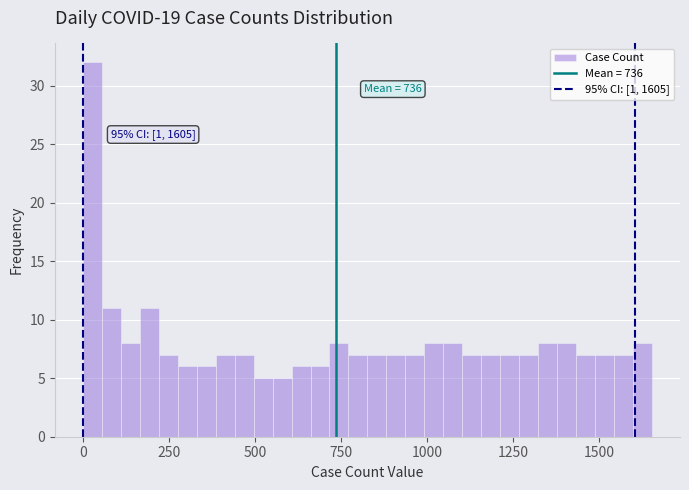

Read against the x-axis, roughly where is the centre of the tallest bar?

50